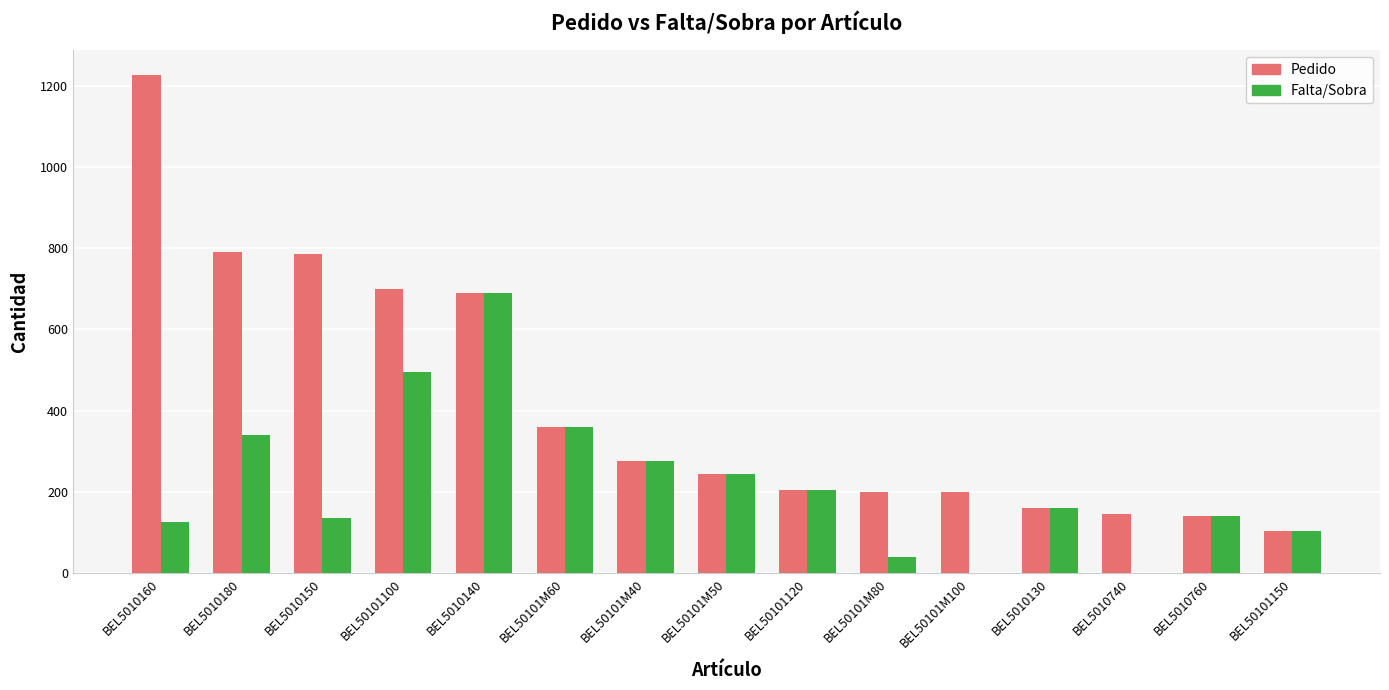

What value does the Pedido series have at BEL50101120?

205